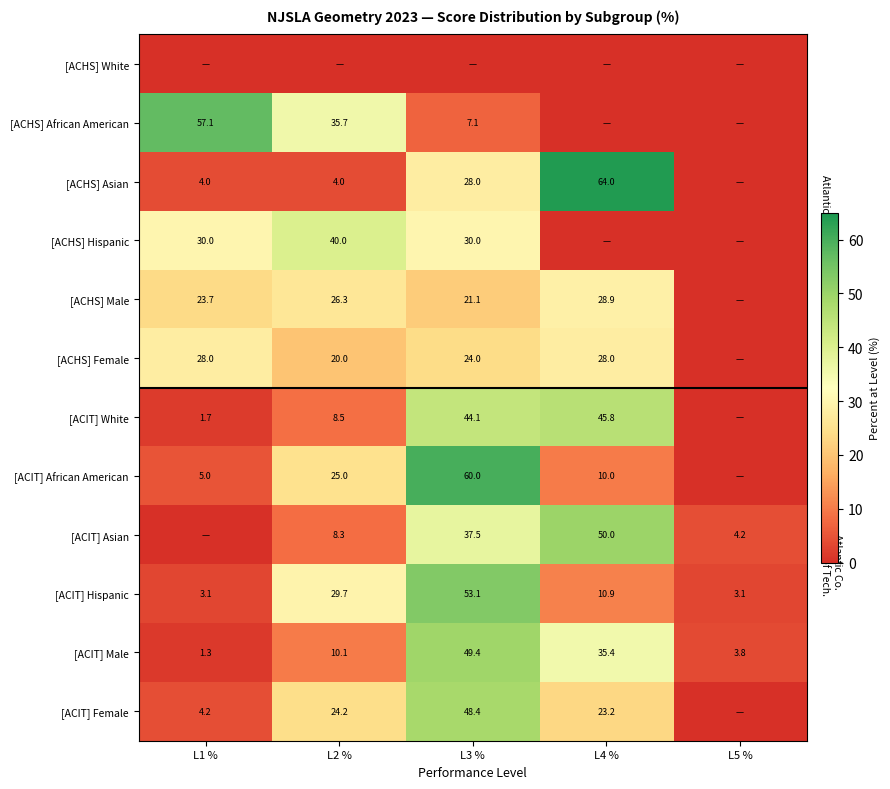

What is the total value across all series at L3 %?

402.7